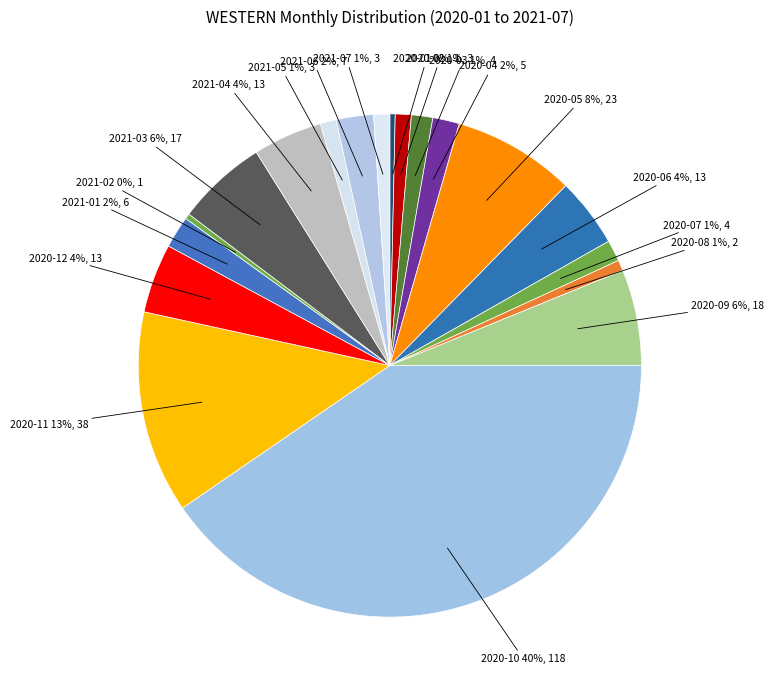

Which slice is the smallest?

2020-01